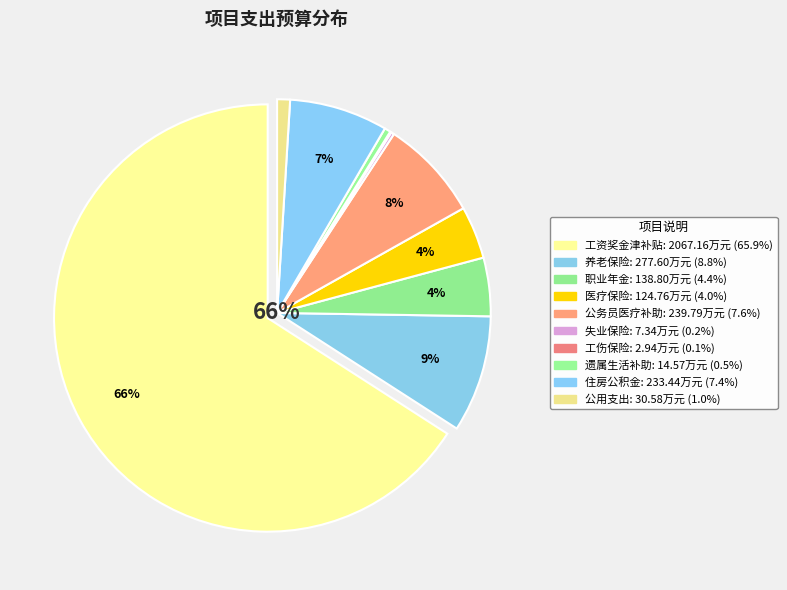

Which category has the smallest portion of the pie?

工伤保险